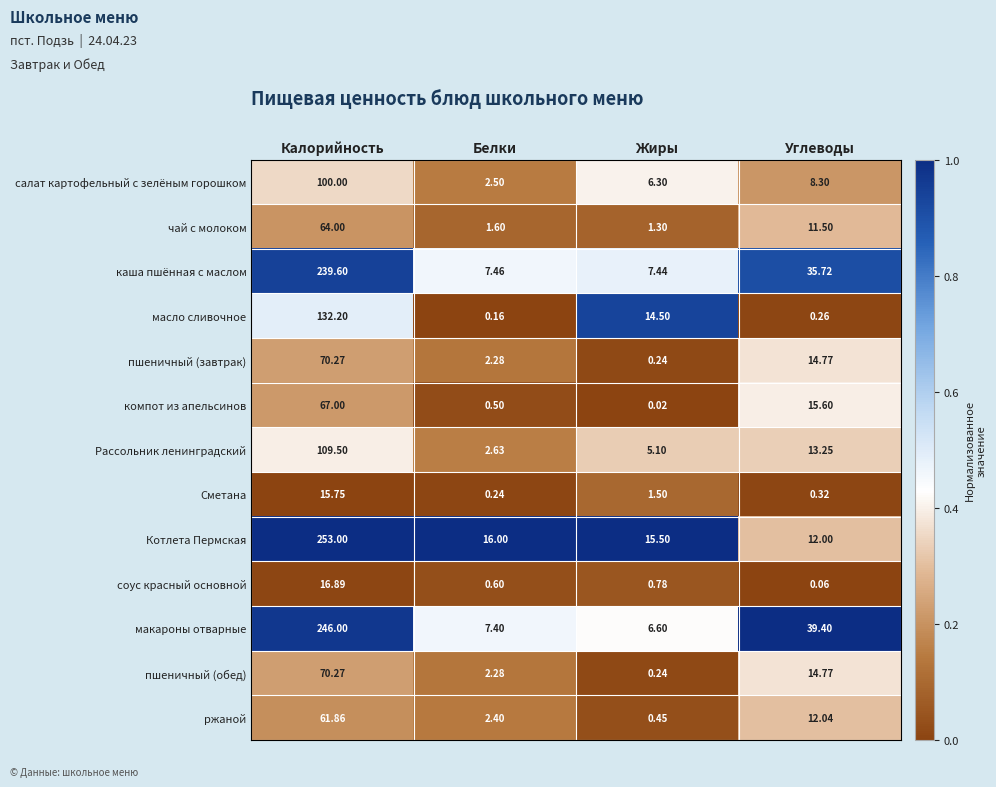

At which label does компот из апельсинов reach its peak?

Калорийность